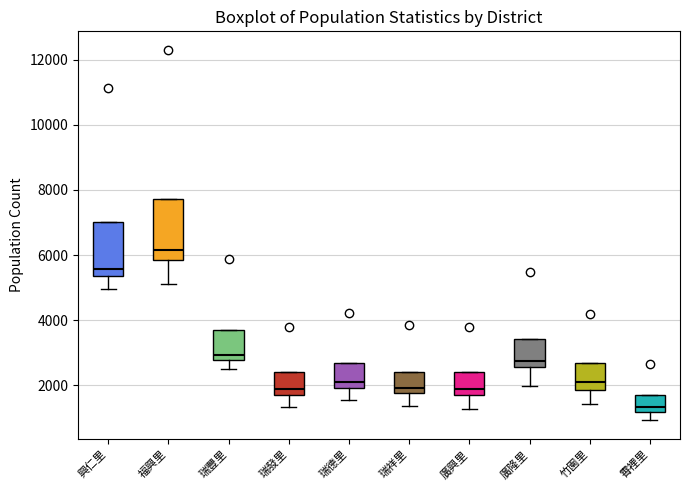

Reading left to right, read every box against the y-axis: the position of its median line, the range the box covers, and the ends of its whiskers. The values are not printed on the chart, so give them approximately, as read against the axis.

興仁里: median 5600, box 5400 to 7000, whiskers 5000 to 7000
福興里: median 6200, box 5800 to 7800, whiskers 5000 to 7800
瑞豐里: median 3000, box 2800 to 3600, whiskers 2400 to 3600
瑞發里: median 1800 (just above the box's lower edge), box 1800 to 2400, whiskers 1400 to 2400
瑞德里: median 2200, box 2000 to 2600, whiskers 1600 to 2600
瑞祥里: median 2000, box 1800 to 2400, whiskers 1400 to 2400
廣興里: median 2000, box 1600 to 2400, whiskers 1200 to 2400
廣隆里: median 2800, box 2600 to 3400, whiskers 2000 to 3400
竹園里: median 2000, box 1800 to 2600, whiskers 1400 to 2600
霄裡里: median 1400, box 1200 to 1600, whiskers 1000 to 1600